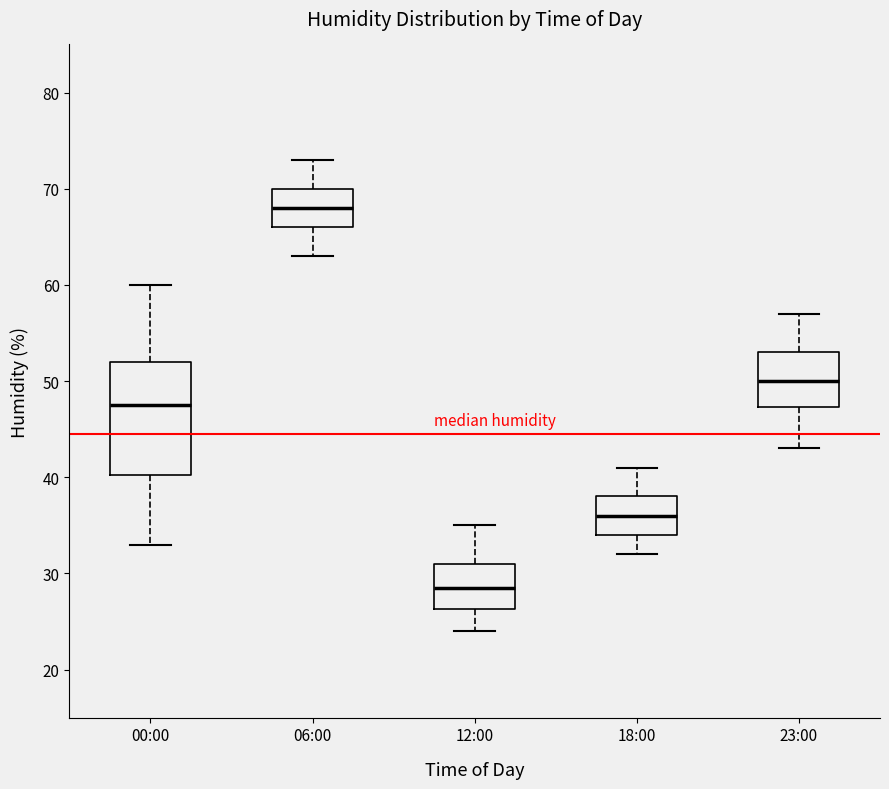

Comparing the boxes themselves (not the whiskers), which one is the tallest?

00:00